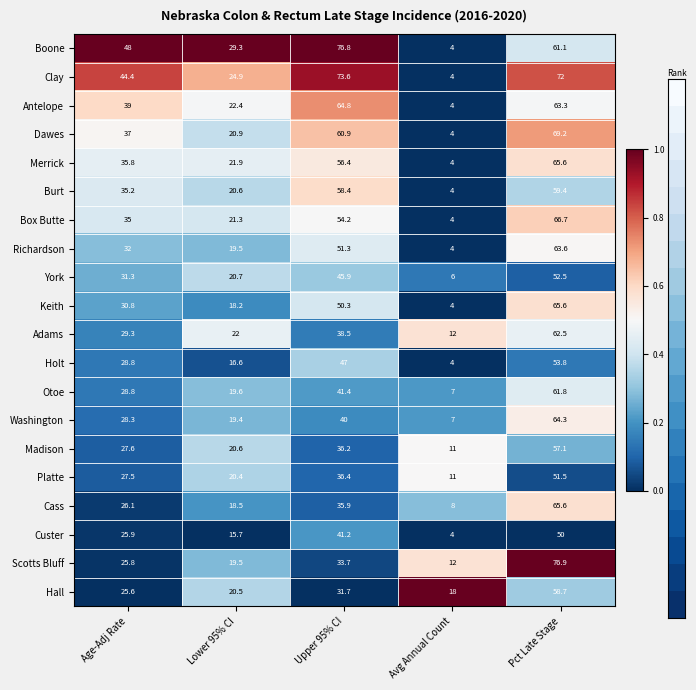

Which category has the lowest value across all series?

Avg Annual Count